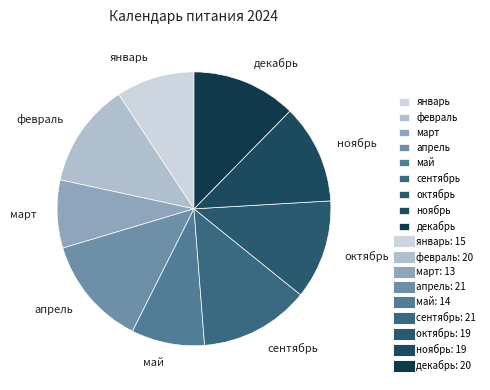

Is март the majority of the pie?

No